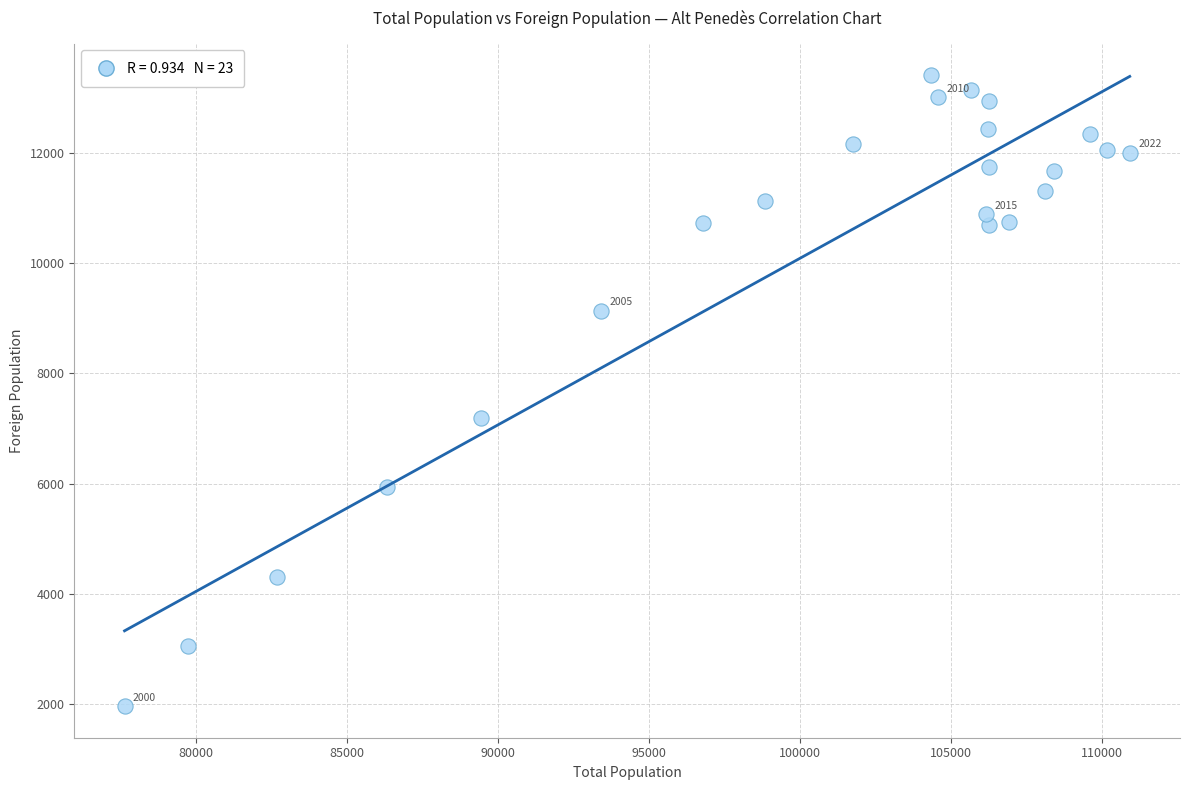

What Y value in the scatter plot is closest to 7686?

7188